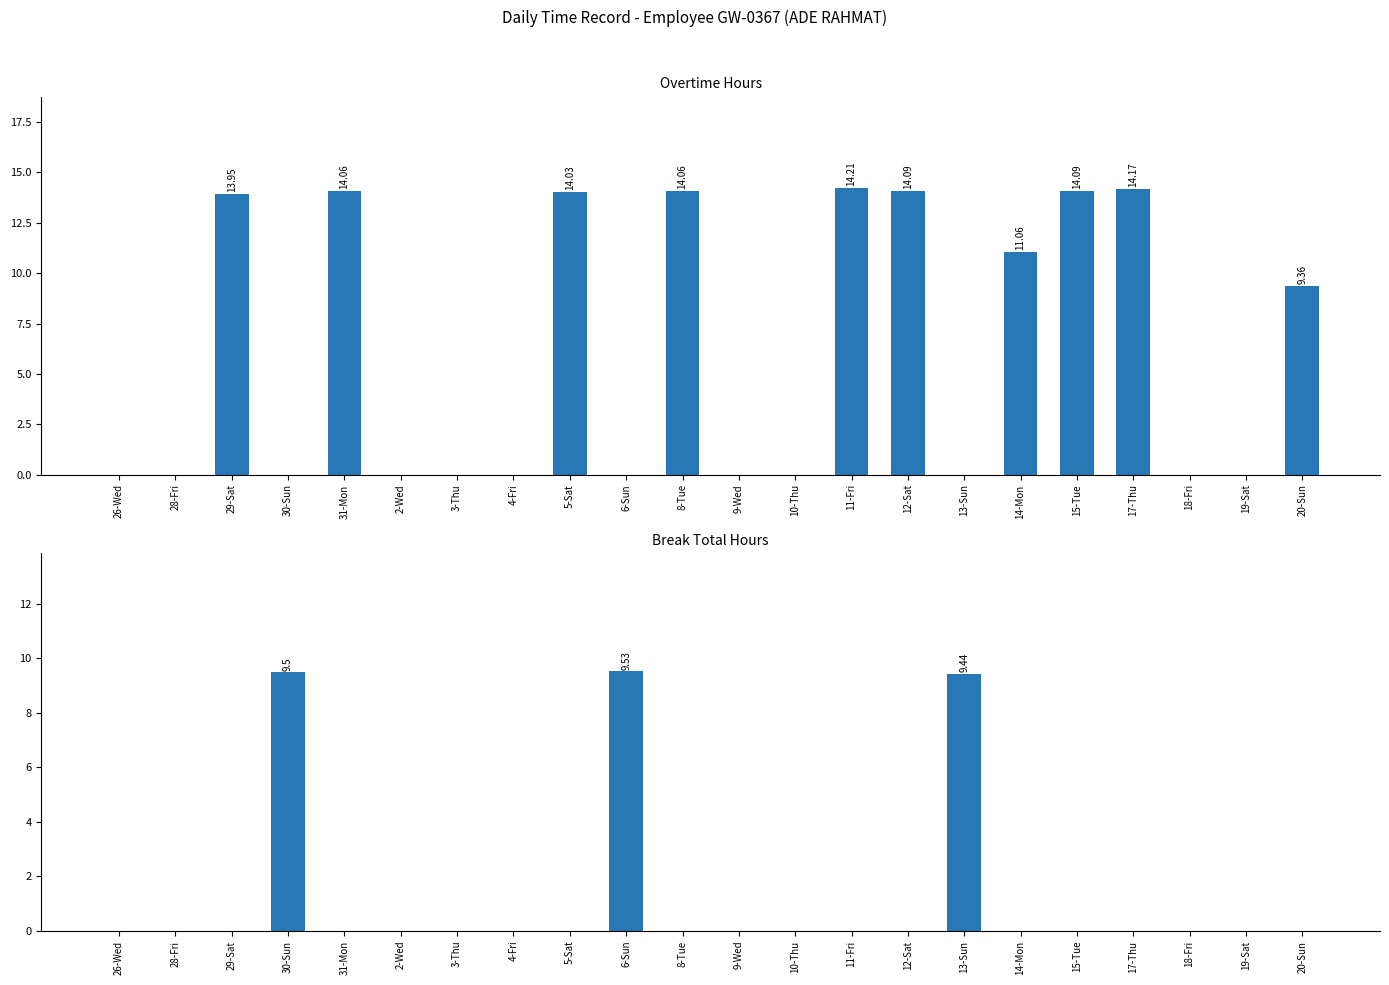

Which series has the largest range (max minus min)?

Overtime Hours